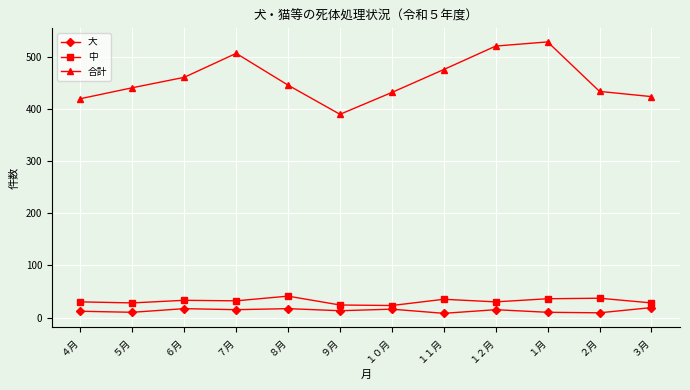

Which series changed the most between ７月 and １月?

合計